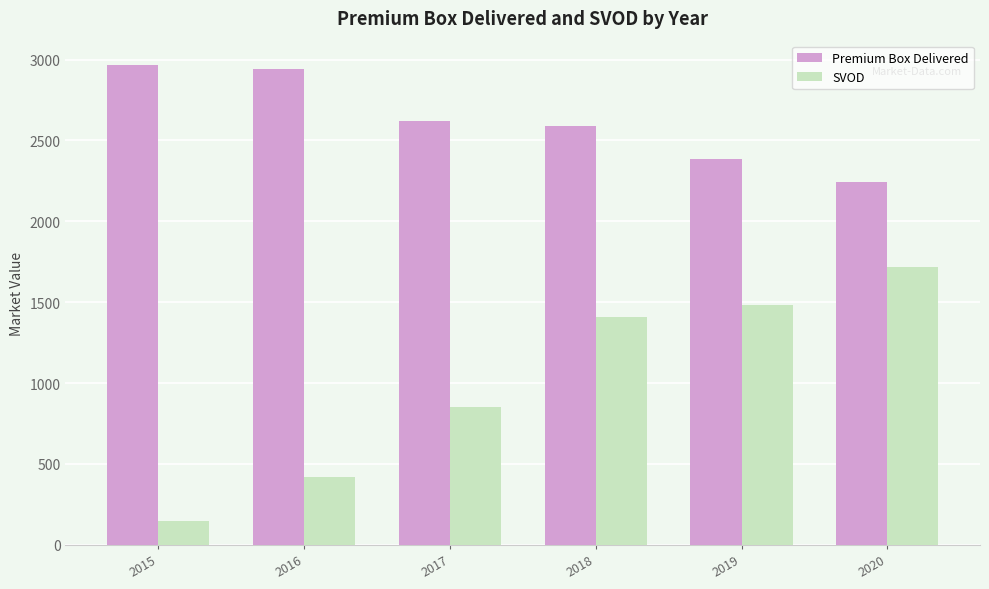

Rank the series by their maximum value, from lowest to highest.

SVOD, Premium Box Delivered